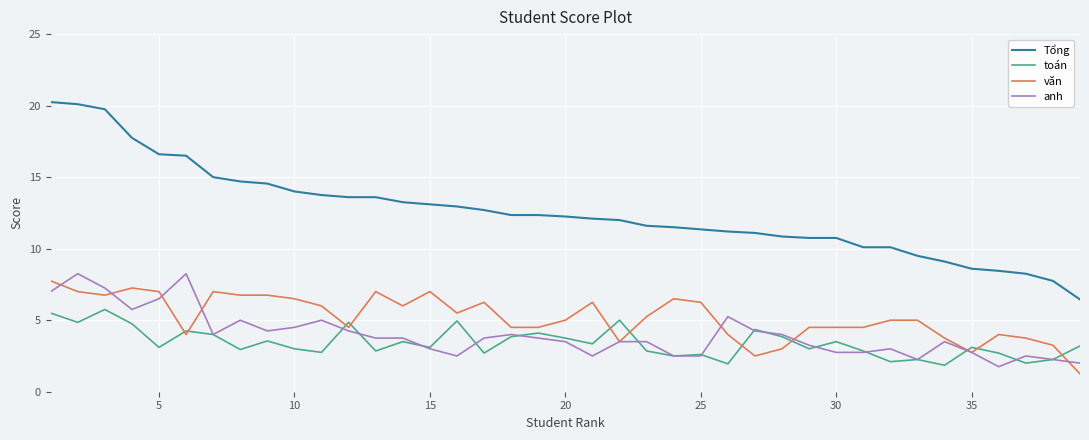

Which series has the largest total across all categories?

Tổng